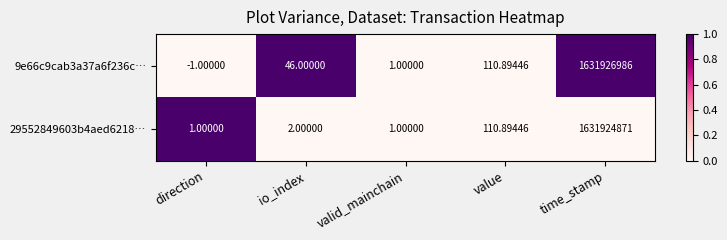

At how many categories does at least one series exceed 0?

5